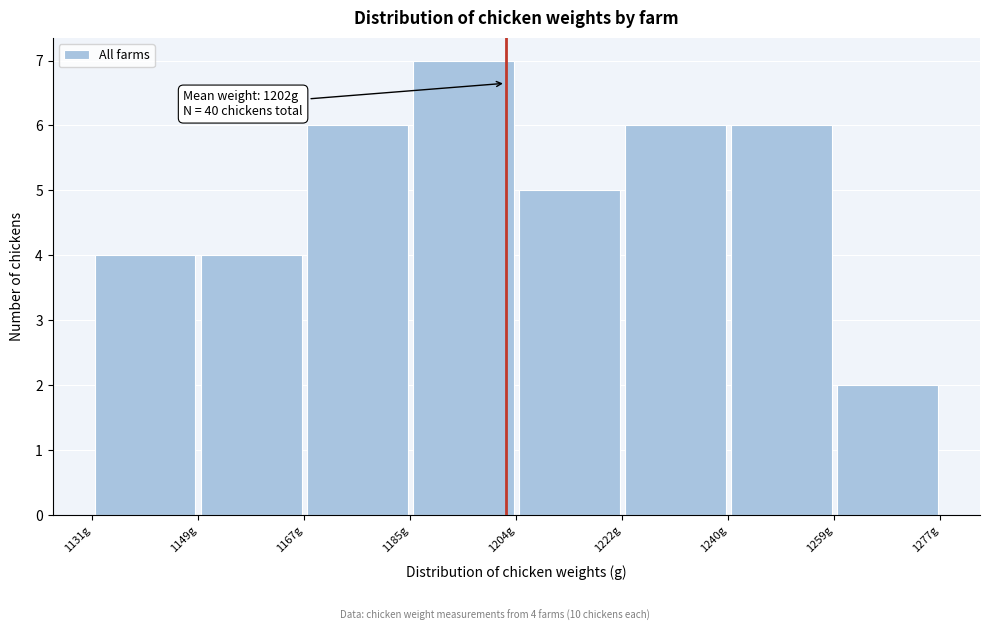

Over which range of the x-axis is the bar tallest?

1186 to 1204